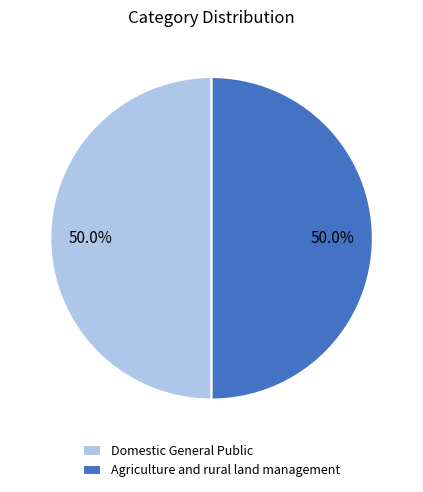

True or false: Agriculture and rural land management accounts for 50% of the total.

True